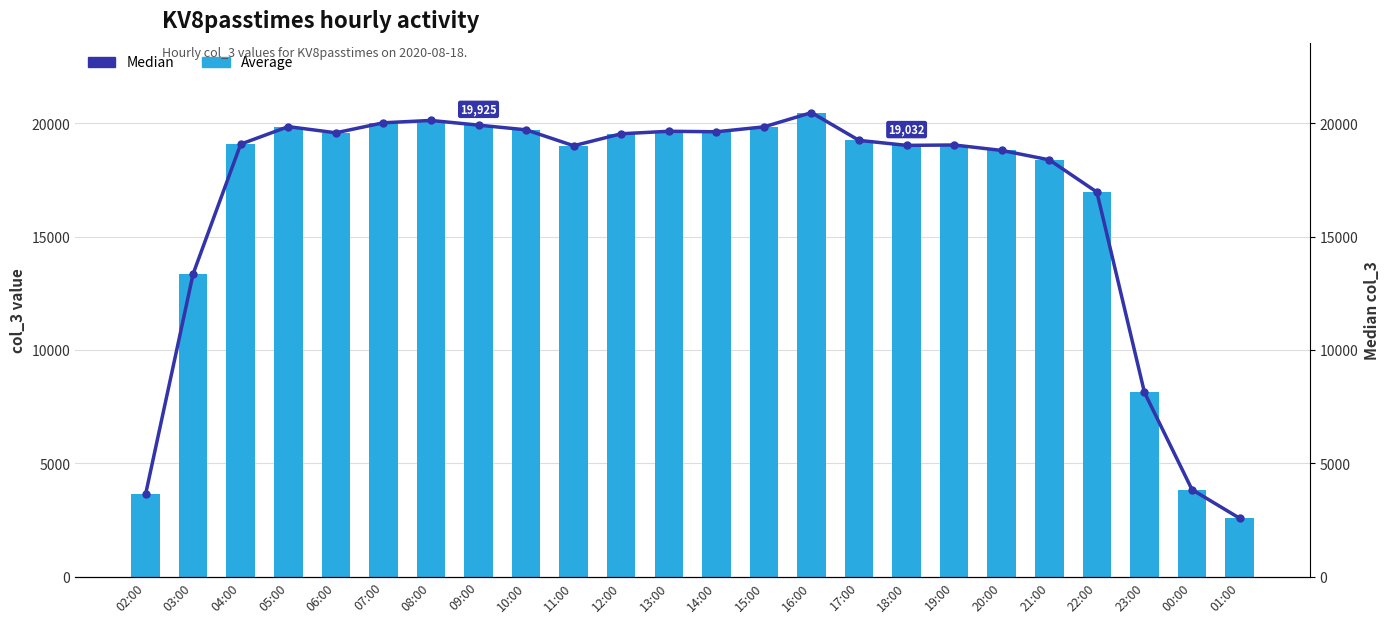

How many distinct data groups are displayed?

2